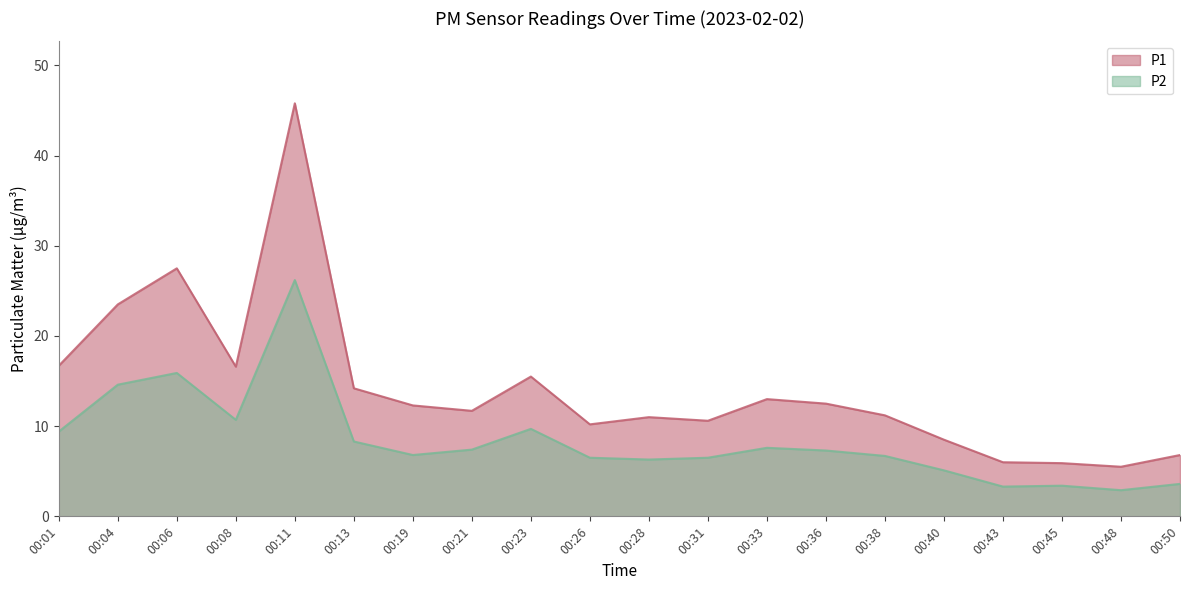

The P2 series shows 3.6 at 00:50. True or false?

True